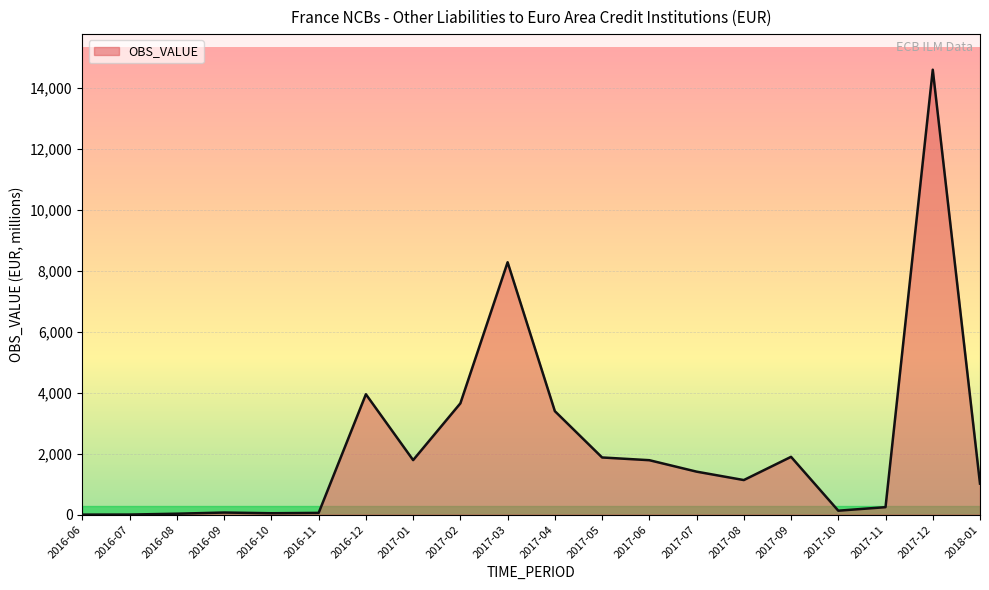

Which category has the highest value across all series?

2017-12